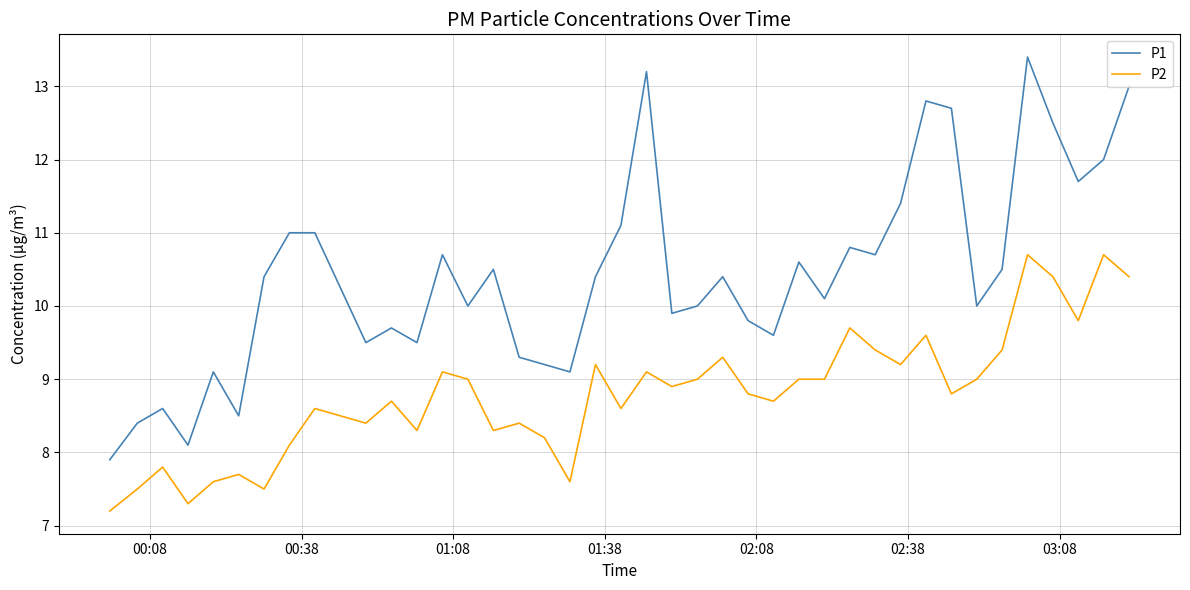

What is the difference between the second highest and second lowest values in the P2 series?

3.4